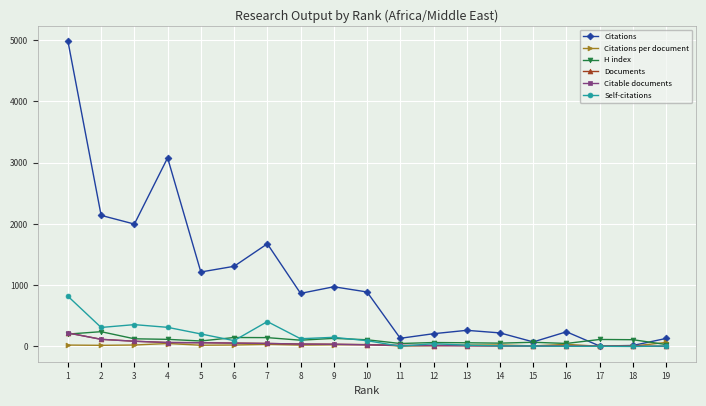

What is the maximum value shown in the chart?

4985.0